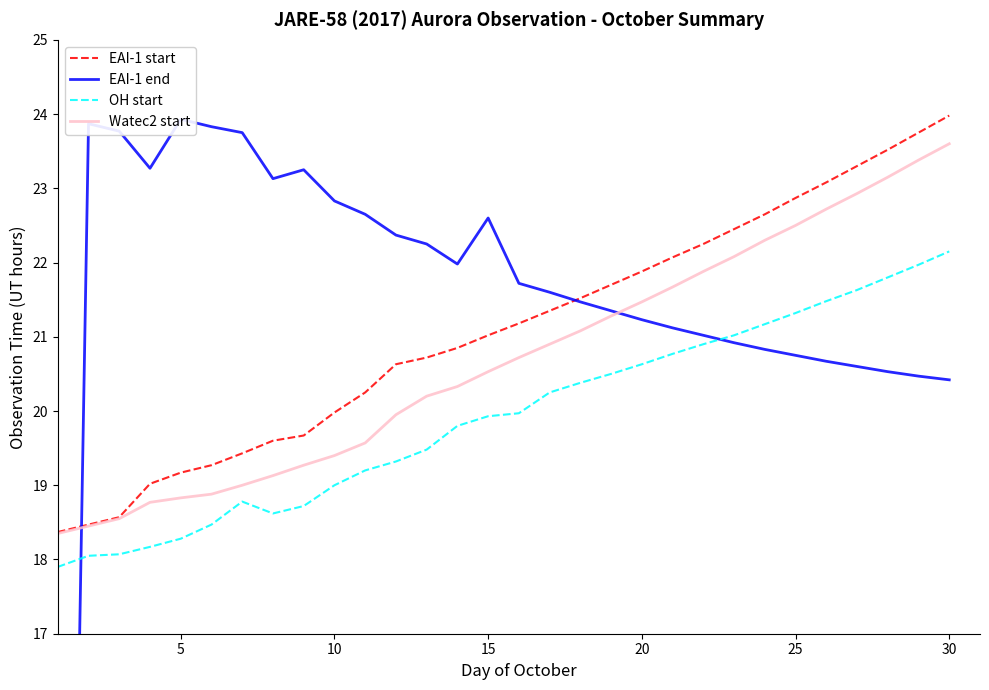

What is the highest value of the EAI-1 start series?

24.0